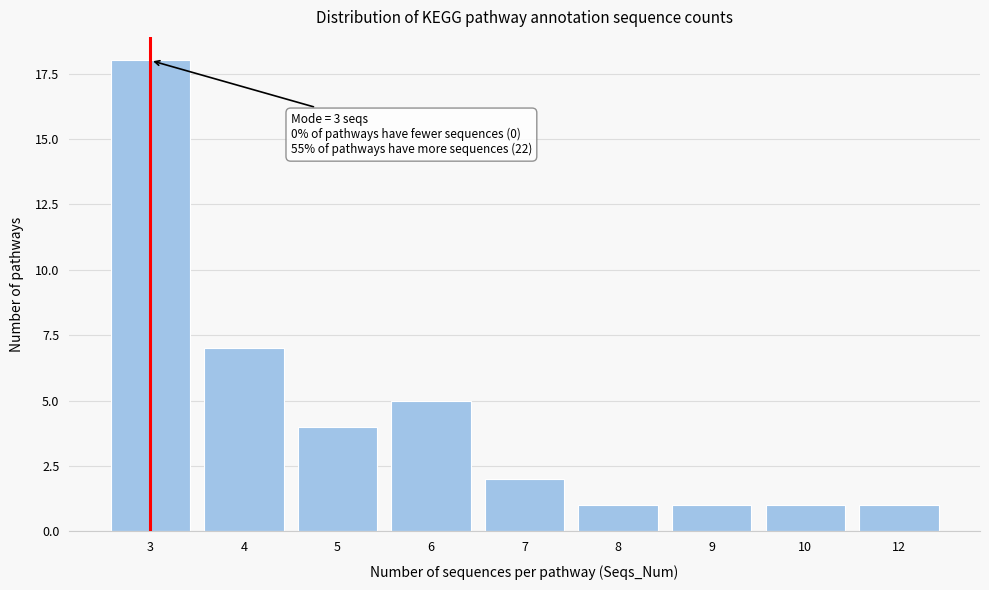

Reading right to left, list all the values displayed in this chart.

1	1	1	1	2	5	4	7	18